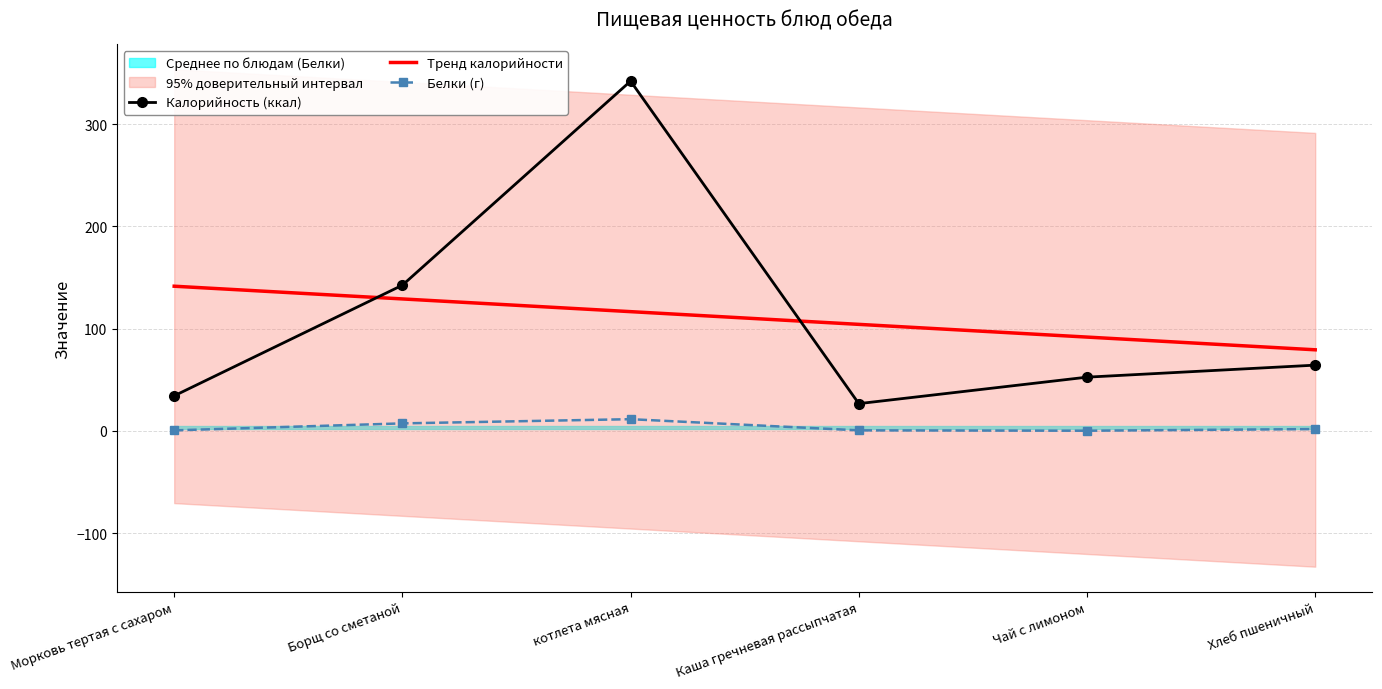

Which series has the largest range (max minus min)?

Калорийность (ккал)